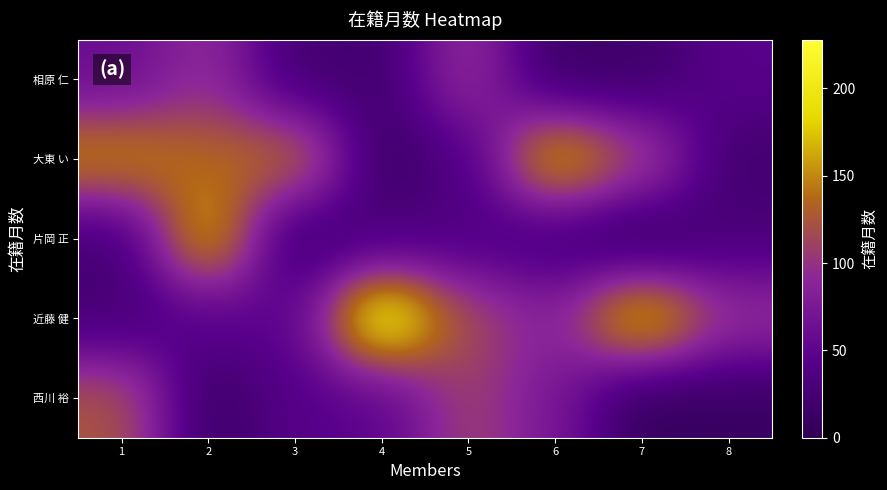

Reading left to right, what are all the values shown in this chart?

相原 仁: 1=60	2=96	3=23	4=21	5=100	6=13	7=17	8=45
大東 い: 1=156	2=134	3=144	4=13	5=36	6=182	7=115	8=21
片岡 正: 1=24	2=179	3=12	4=30	5=36	6=23	7=2	8=30
近藤 健: 1=25	2=46	3=48	4=228	5=116	6=84	7=192	8=99
西川 裕: 1=125	2=13	3=42	4=48	5=111	6=73	7=6	8=11